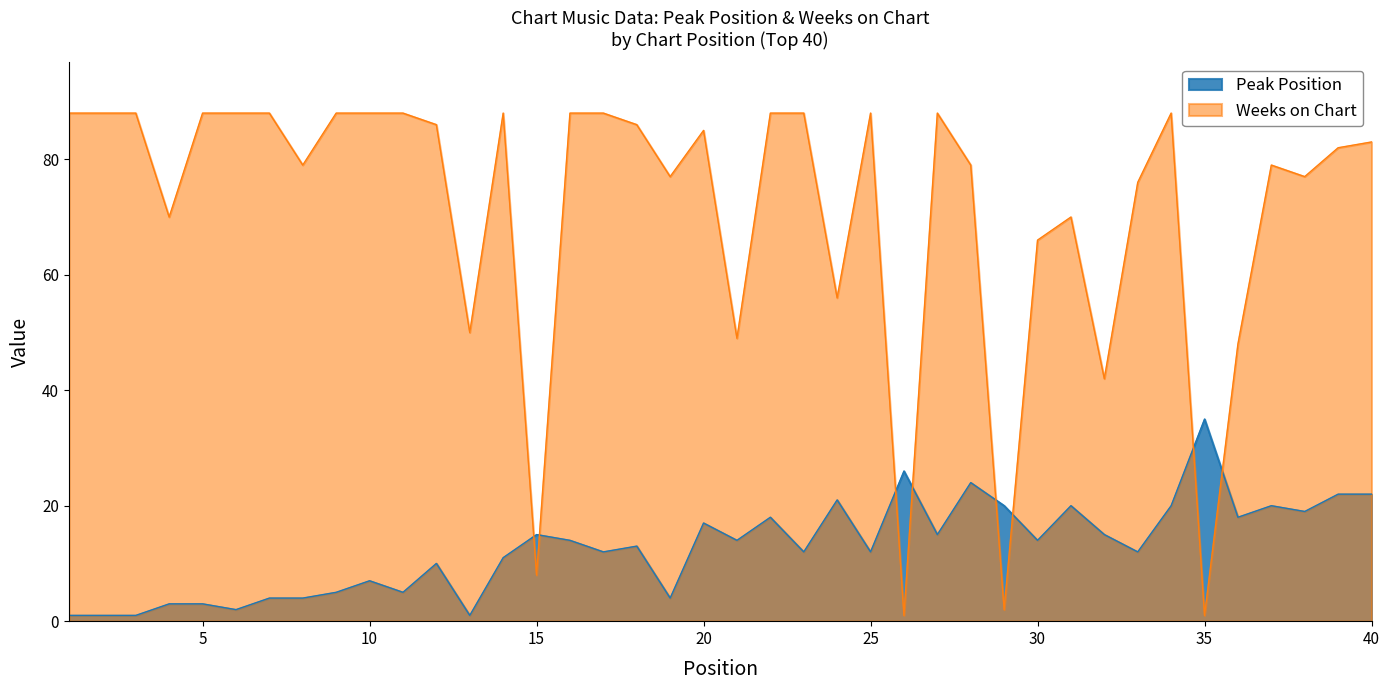

Where is the first local minimum for Peak Position?

6